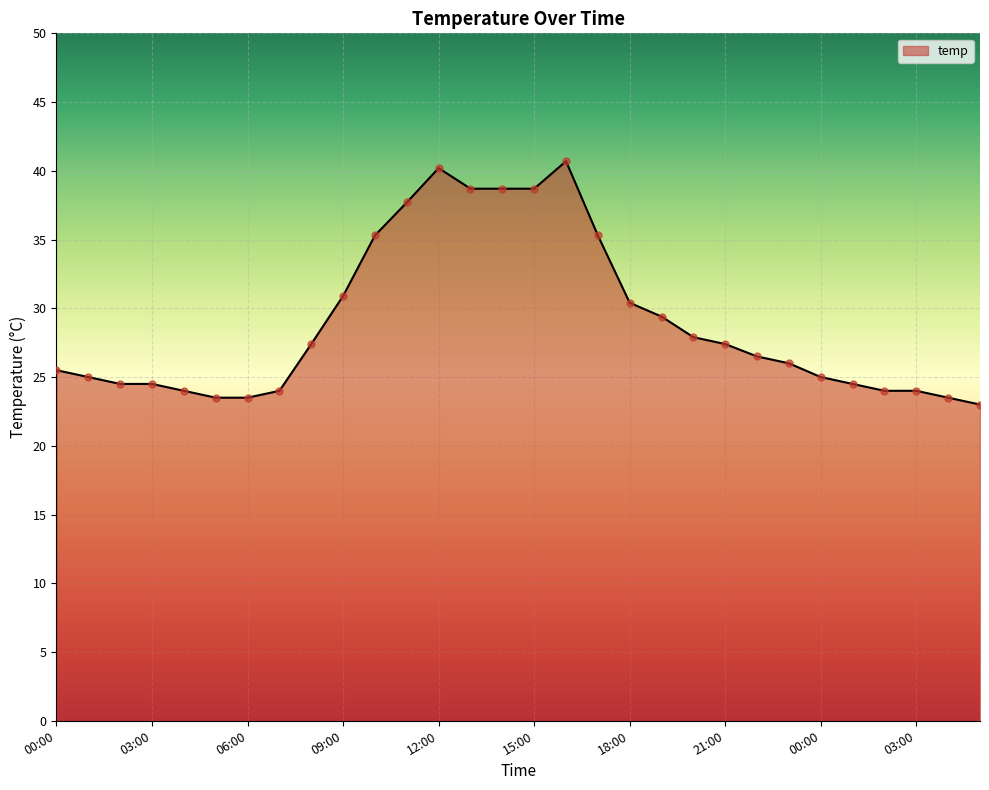

What is the difference between the maximum and minimum values?

17.7